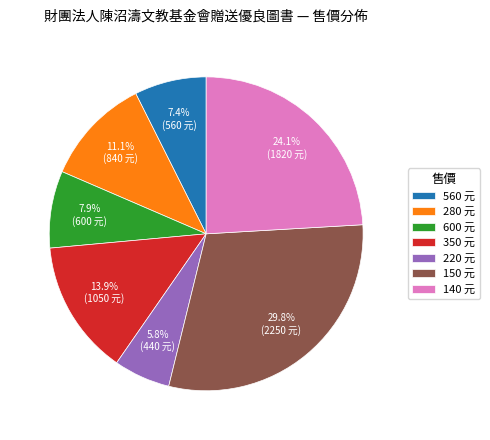

How many segments does this pie chart have?

7